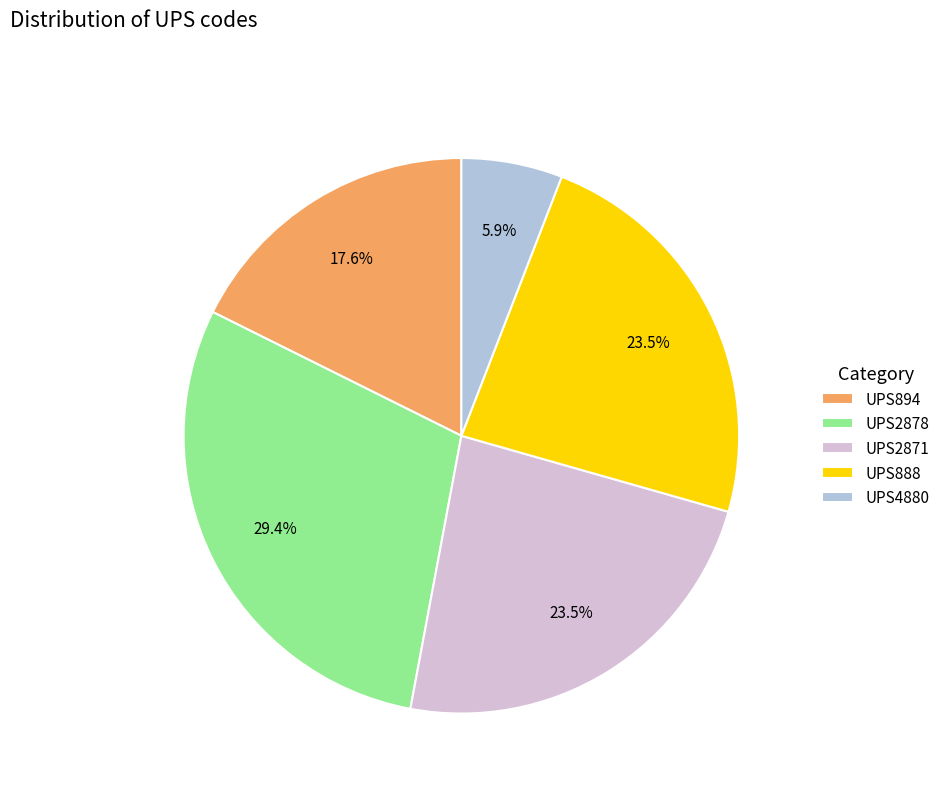

Which slice is the largest?

UPS2878